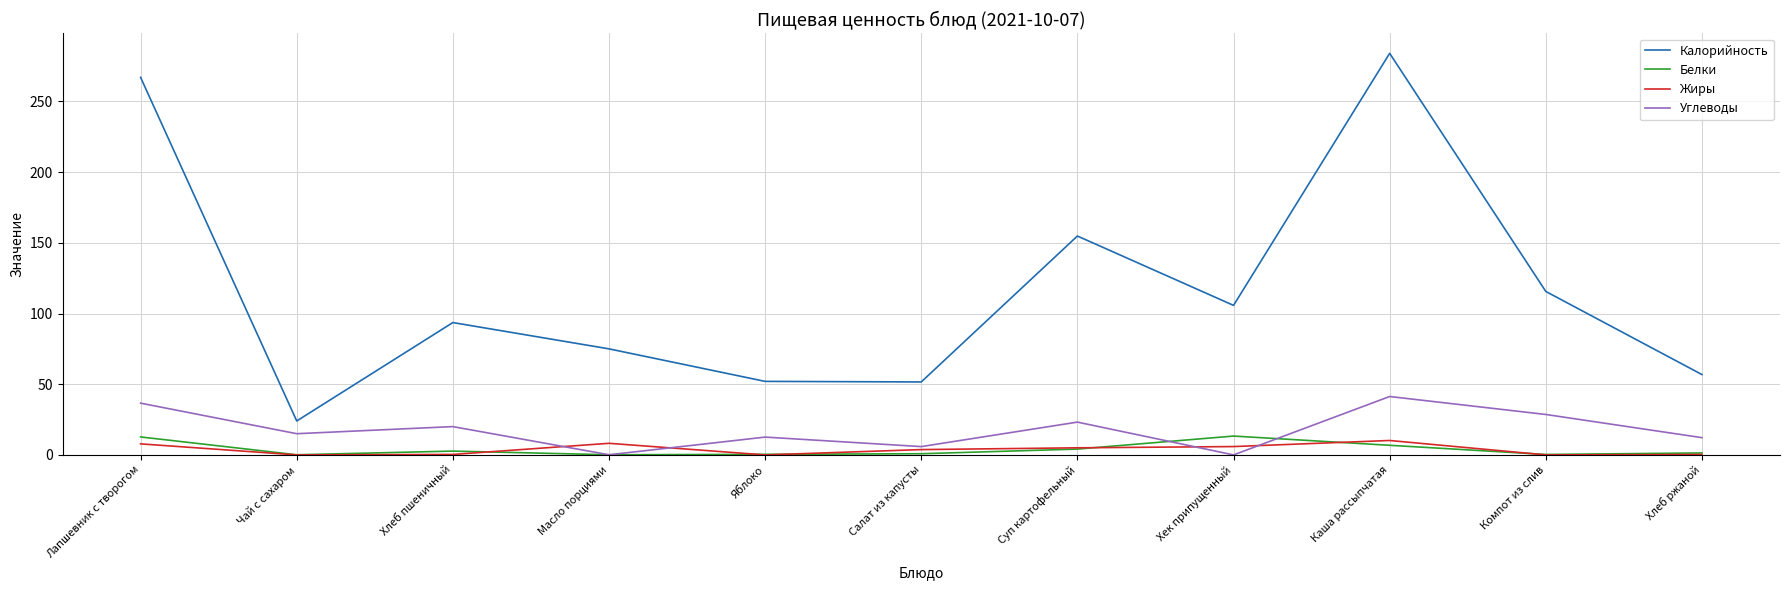

At how many categories does at least one series exceed 29?

10